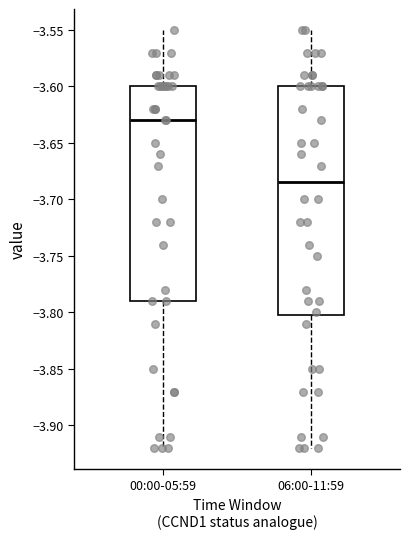

Which box is the tallest, from its lower edge to its upper edge?

06:00-11:59